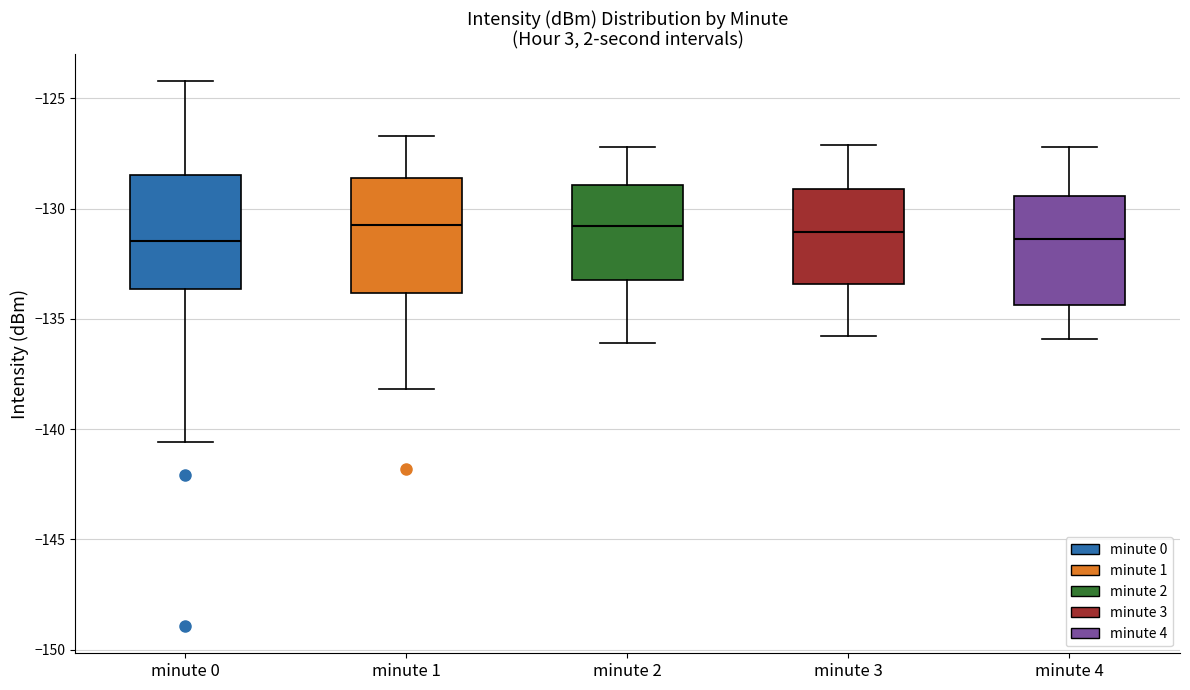

Reading left to right, read every box against the y-axis: the position of its median line, the range the box covers, and the ends of its whiskers. The values are not printed on the chart, so give them approximately, as read against the axis.

minute 0: median -131.5, box -133.5 to -128.5, whiskers -140.5 to -124.0
minute 1: median -130.5, box -134.0 to -128.5, whiskers -138.0 to -126.5
minute 2: median -131.0, box -133.0 to -129.0, whiskers -136.0 to -127.0
minute 3: median -131.0, box -133.5 to -129.0, whiskers -136.0 to -127.0
minute 4: median -131.5, box -134.5 to -129.5, whiskers -136.0 to -127.0